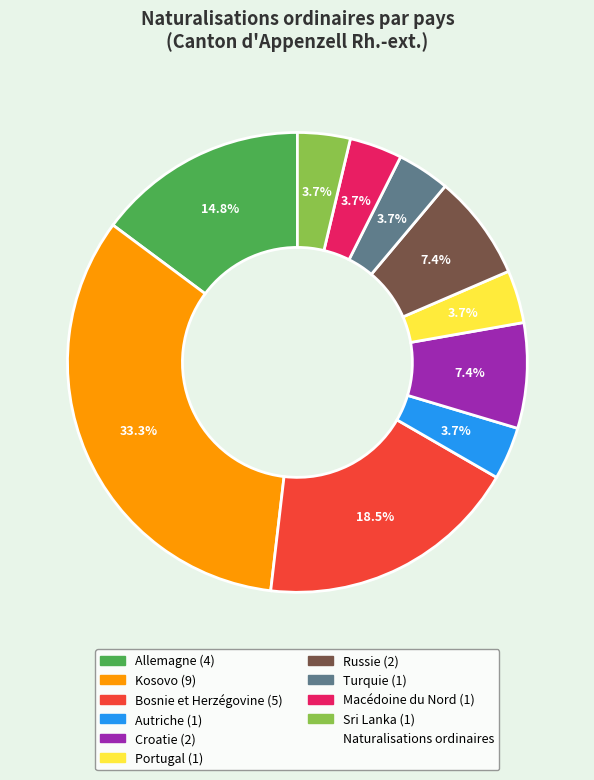

Does any single category account for the majority?

No